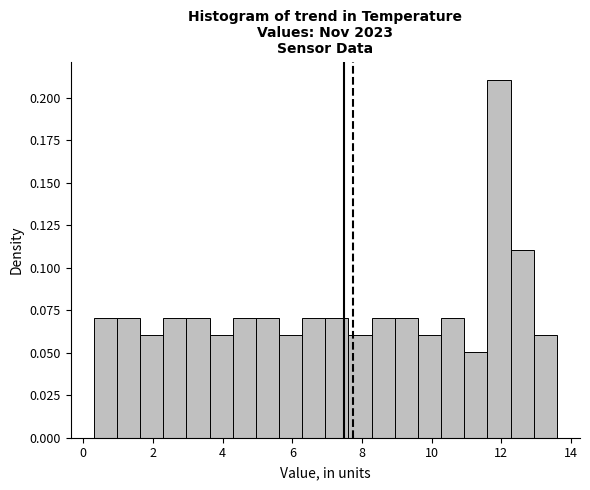

Around what value on the x-axis is the tallest bar? Give the approximate position of its centre, as read against the axis.

12.0